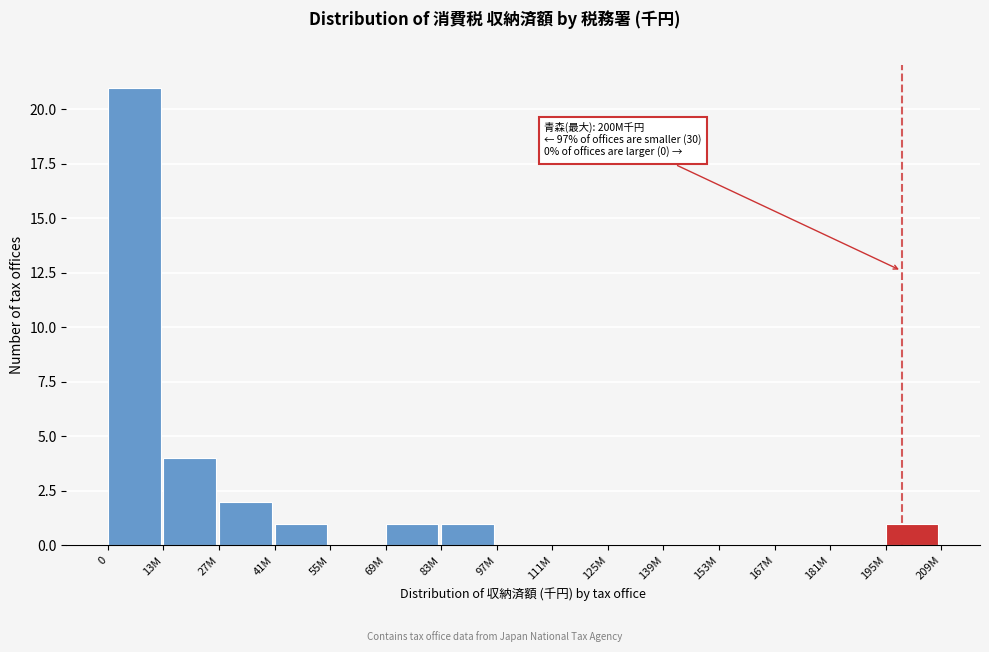

Reading left to right, list all the values displayed in this chart.

0=21	13M=4	27M=2	41M=1	55M=0	69M=1	83M=1	97M=0	111M=0	125M=0	139M=0	153M=0	167M=0	181M=0	195M=1